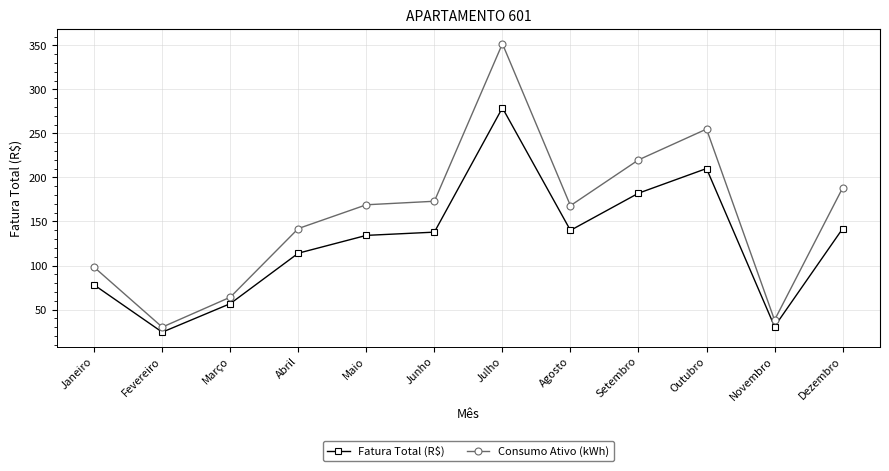

Where is the first local maximum for Consumo Ativo (kWh)?

Julho